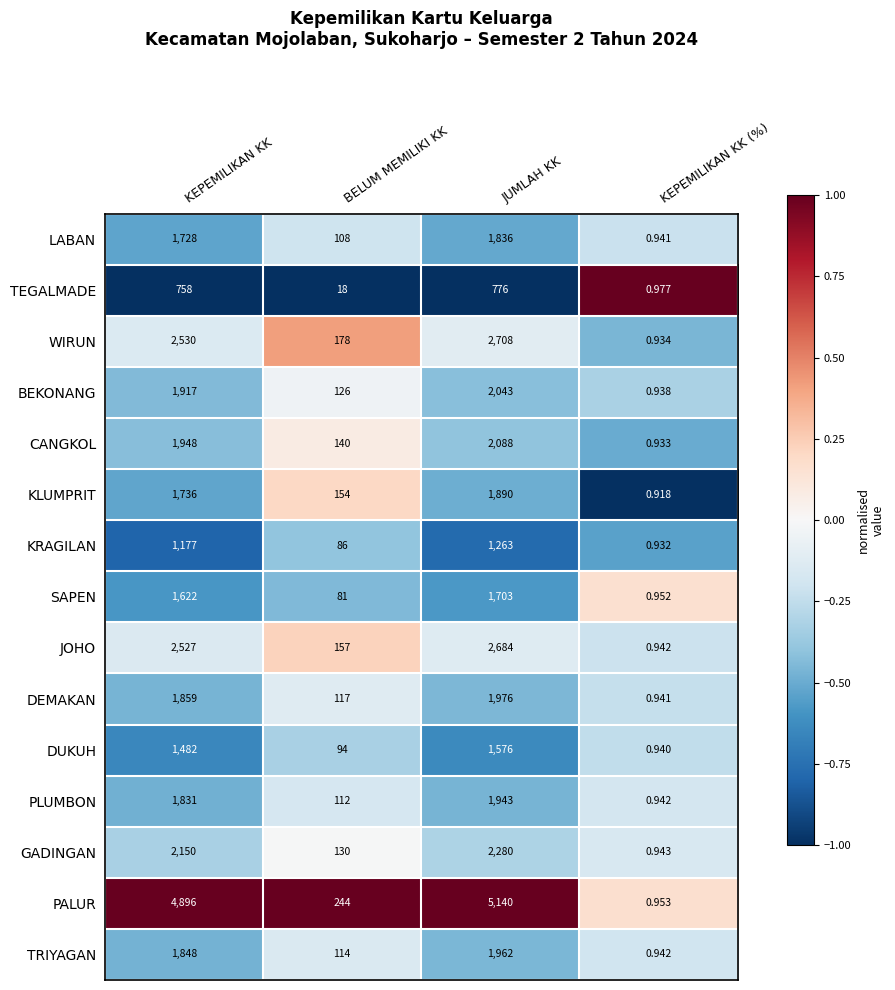

How many categories are shown in the chart?

4